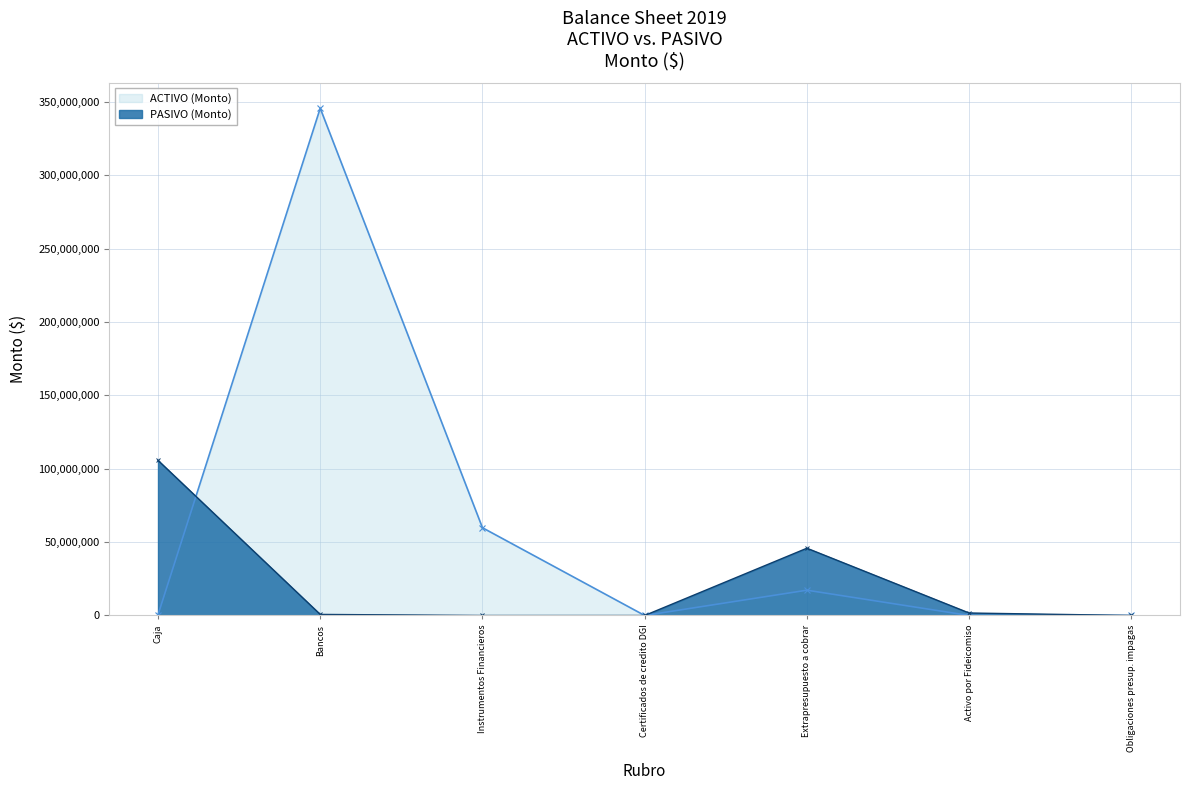

True or false: ACTIVO (Monto) has more than 1 points higher than both neighbors.

True